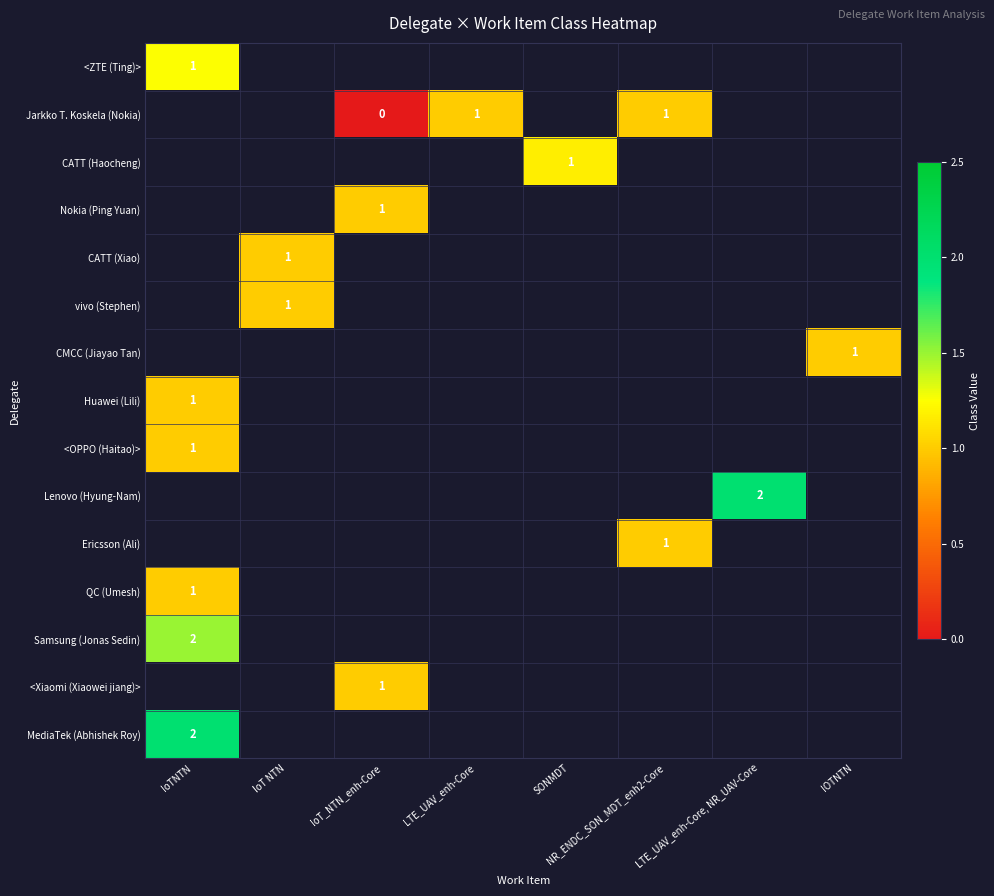

At which label does Huawei (Lili) reach its peak?

IoTNTN